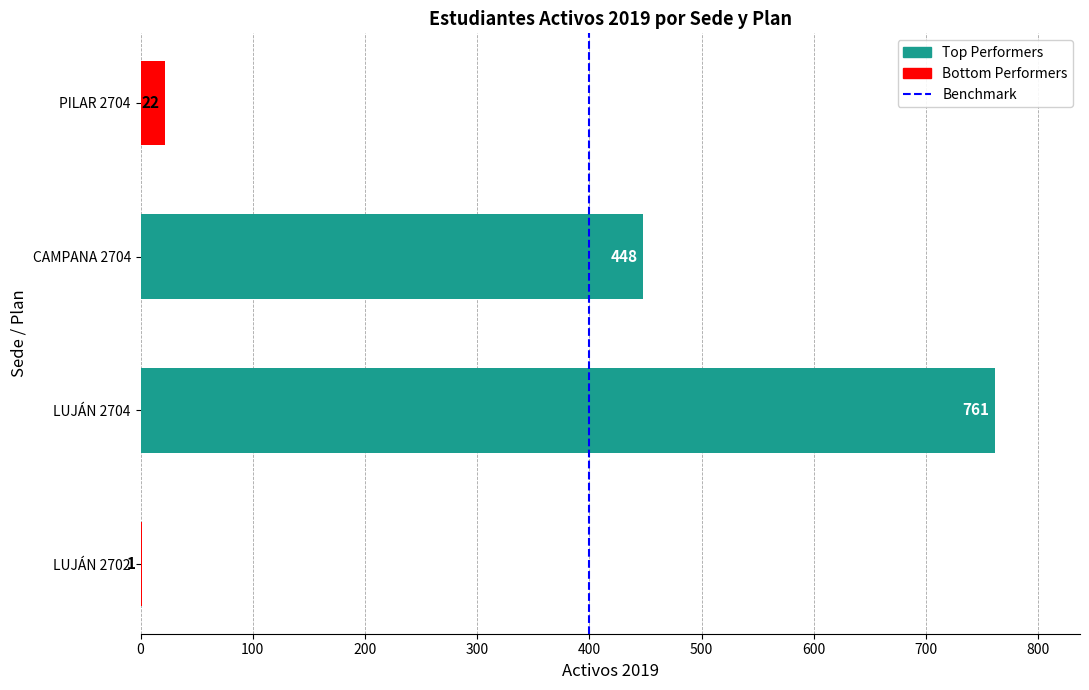

What is the maximum value shown in the chart?

761